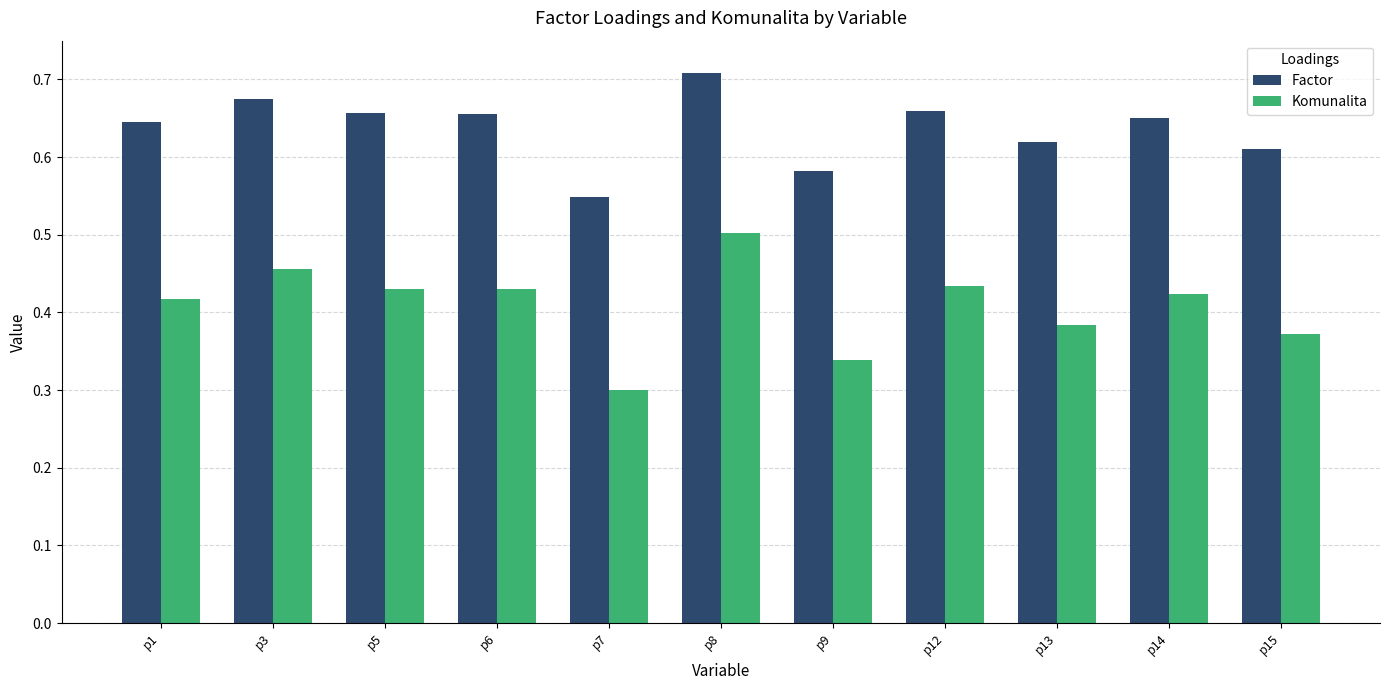

Is the value of Komunalita at p12 greater than the value of Factor at p6?

No